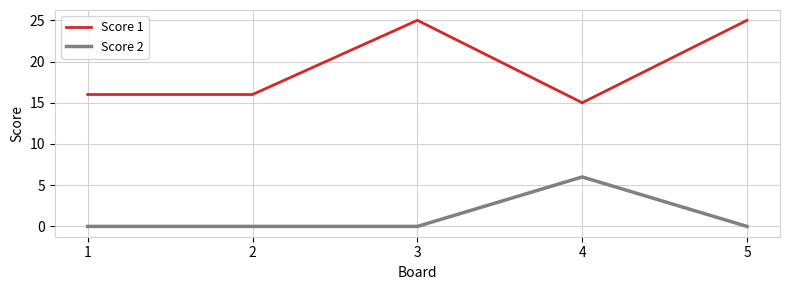

List the series in order of their overall mean, lowest first.

Score 2, Score 1